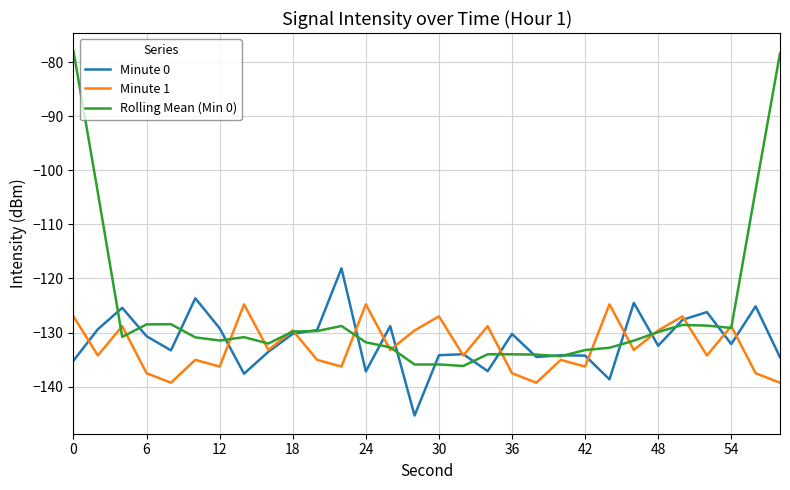

Does the chart display data point markers on the line(s)?

No